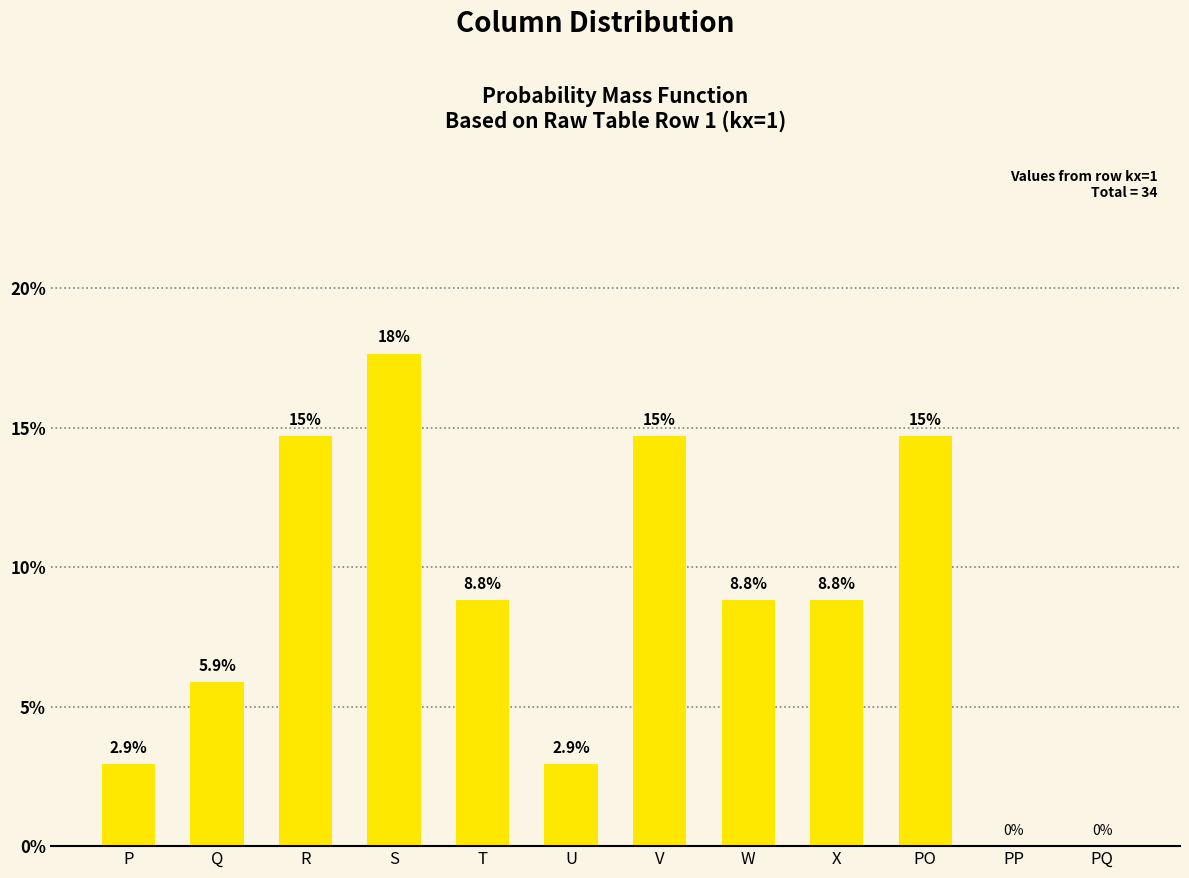

Reading left to right, what are all the values shown in this chart?

2.9	5.9	14.7	17.6	8.8	2.9	14.7	8.8	8.8	14.7	0.0	0.0